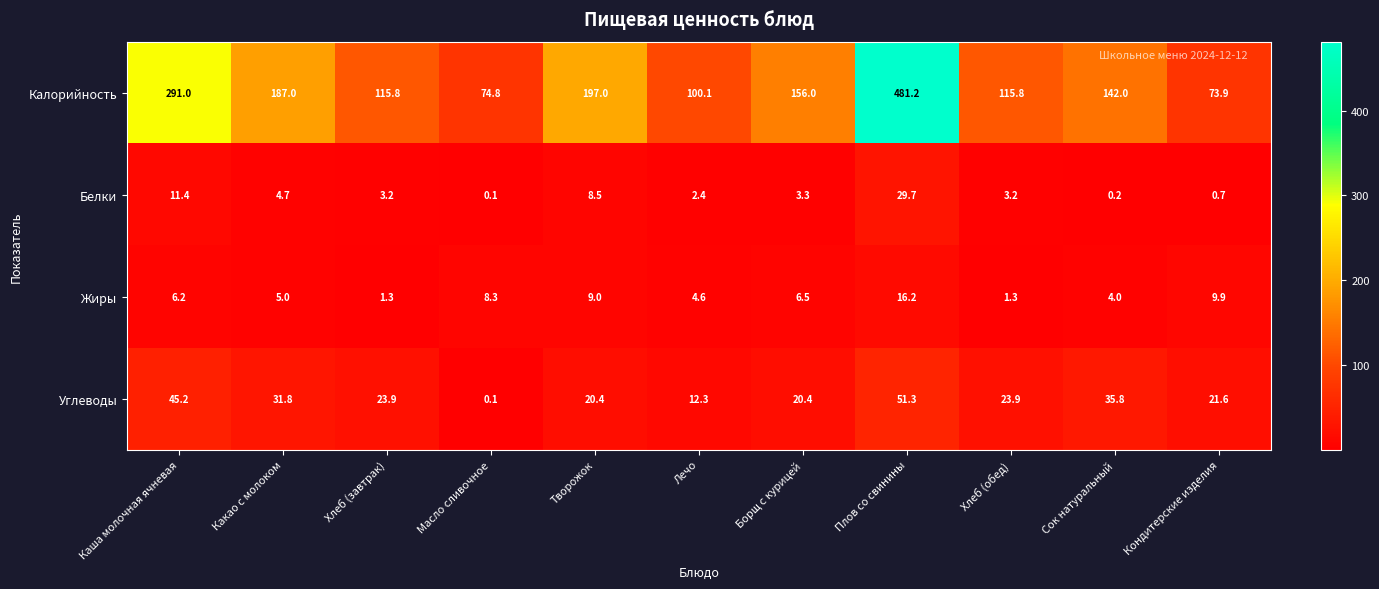

Which series has the largest total across all categories?

Калорийность